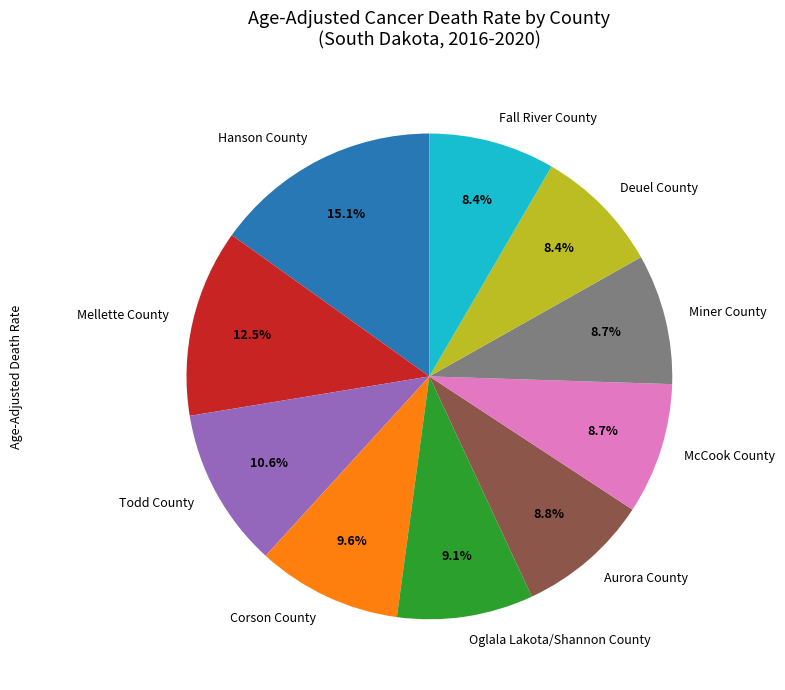

What is the total percentage of Deuel County and Fall River County?

16.8%